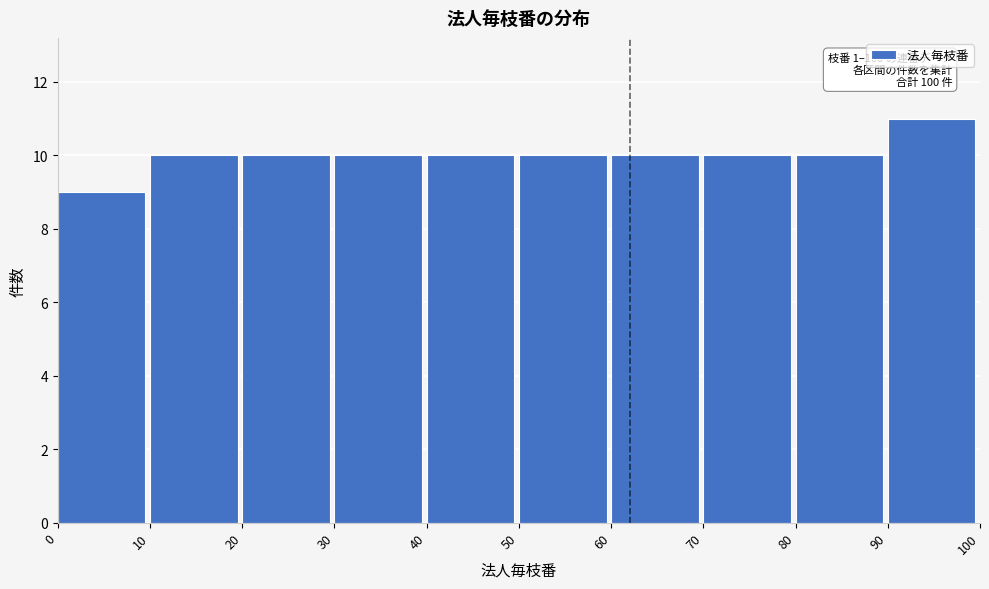

Over which range of the x-axis is the bar tallest?

90 to 100